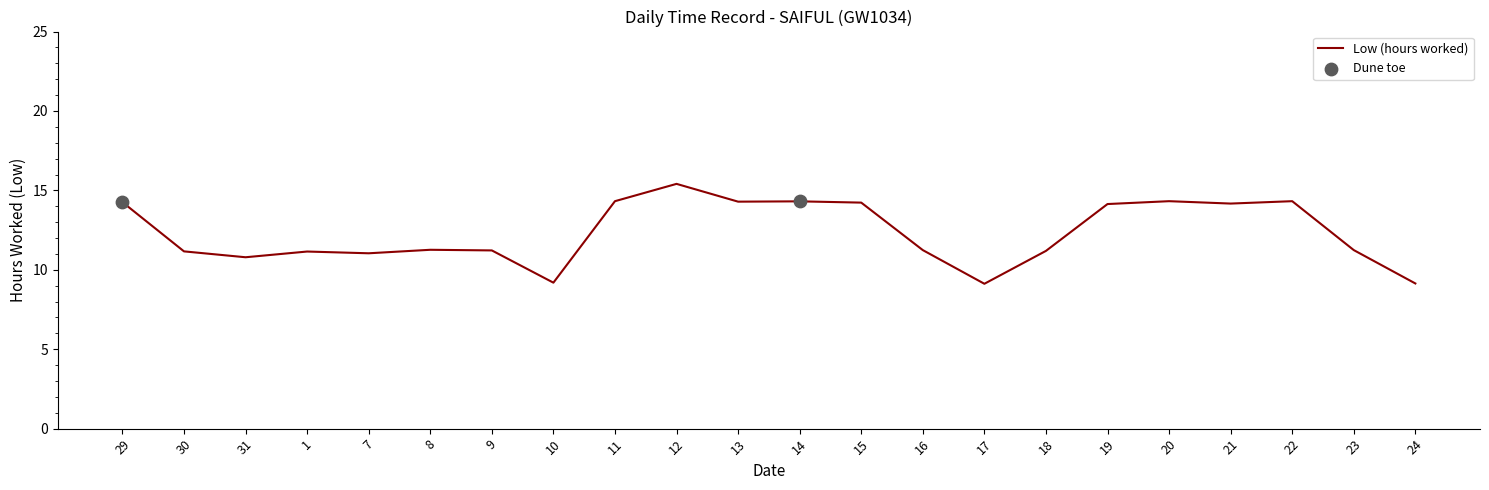

Which has a higher value, 14 or 9?

14